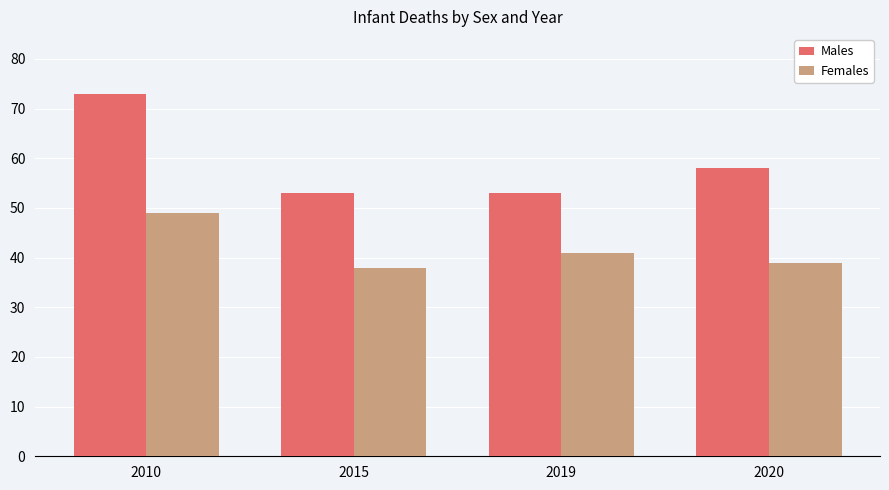

The value of Females at 2010 is 71. True or false?

False